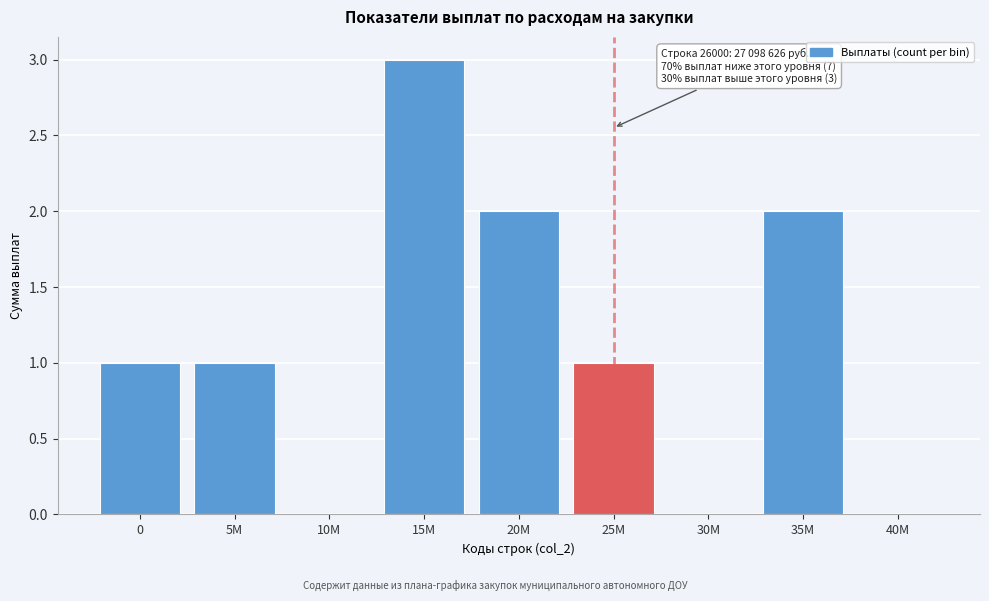

Reading right to left, list all the values displayed in this chart.

40M=0	35M=2	30M=0	25M=1	20M=2	15M=3	10M=0	5M=1	0=1